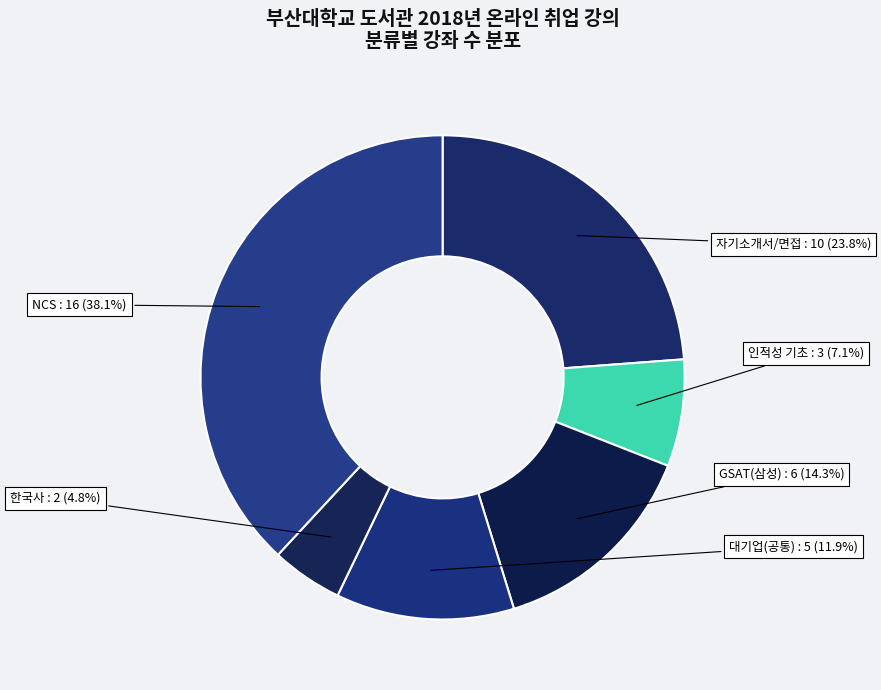

Which slice is the smallest?

한국사